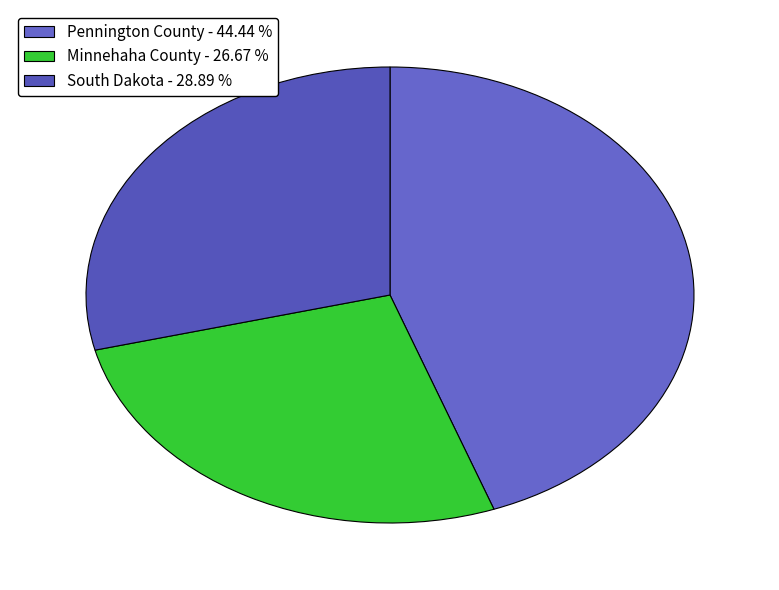

What portion of the pie excludes South Dakota?

71.1%